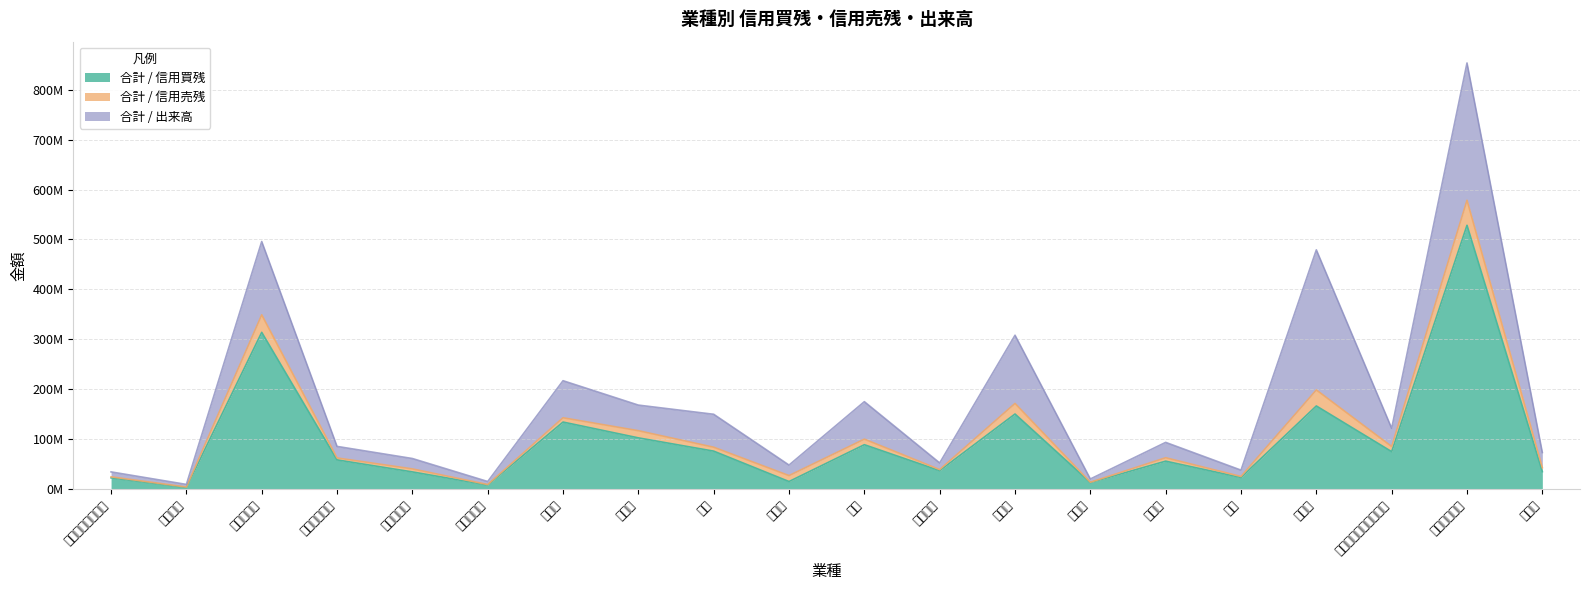

What is the lowest value of the 合計 / 信用売残 series?

578300